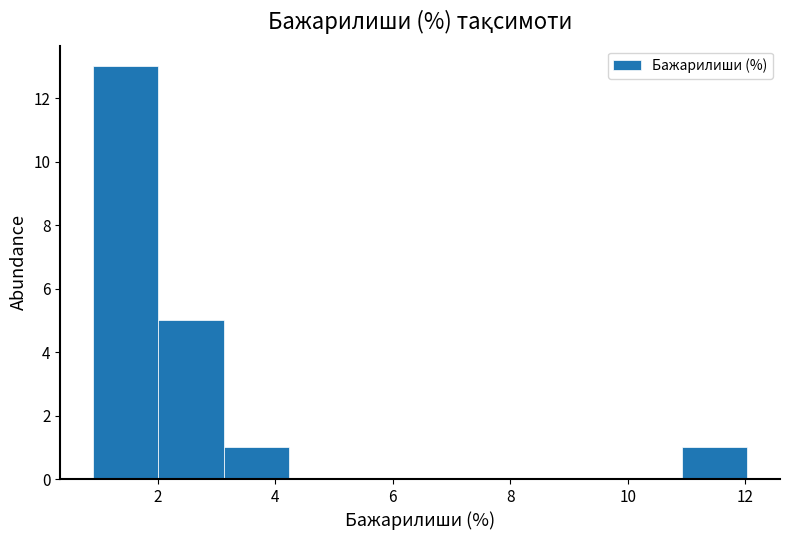

Over which range of the x-axis is the bar tallest?

1.0 to 2.0